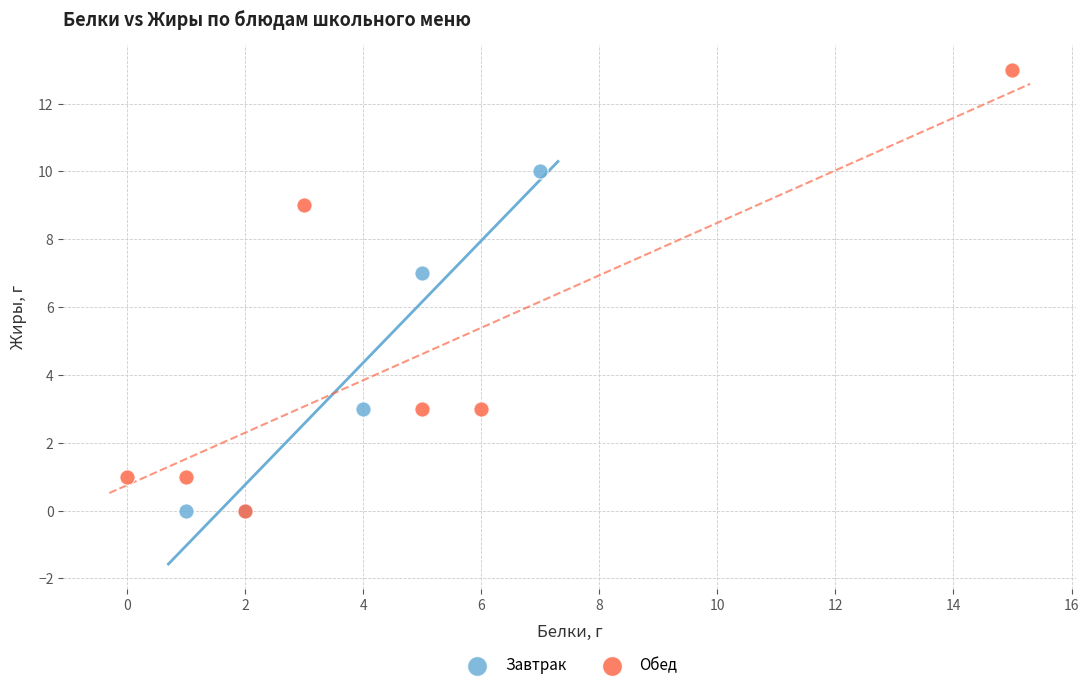

Which series has the largest Y range (max minus min)?

Обед